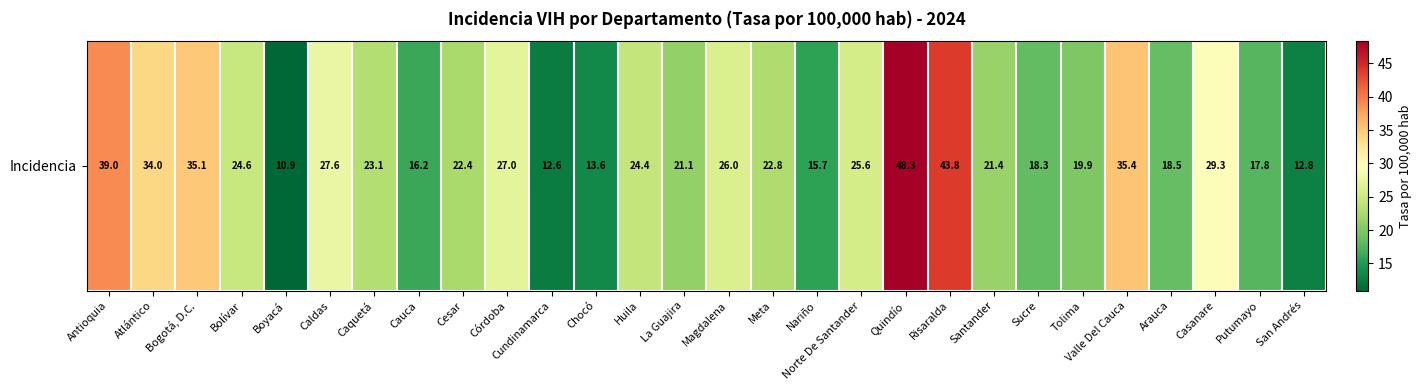

The value at Santander is 21.4. True or false?

True